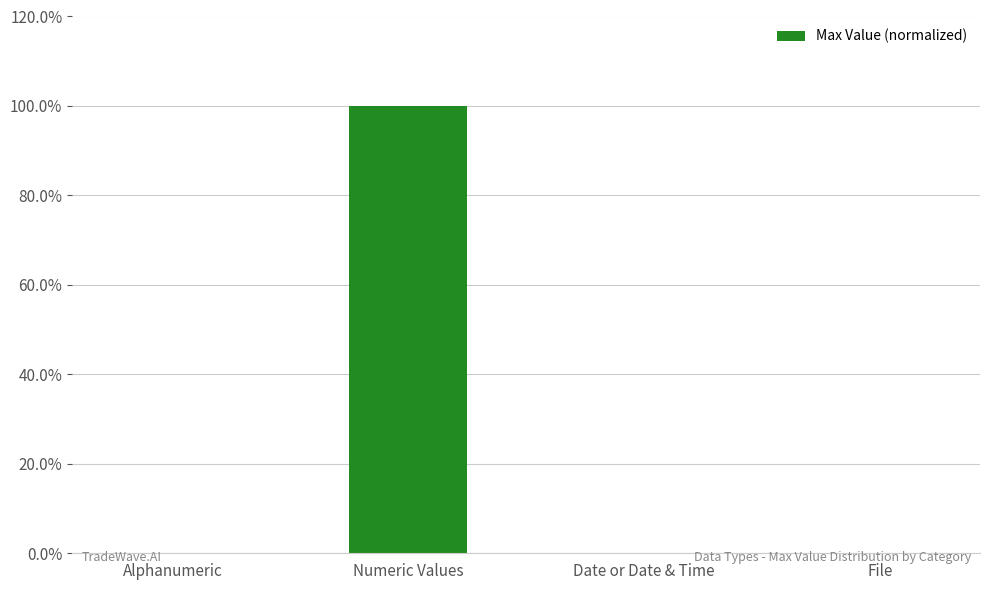

What position from the left is Numeric Values?

2